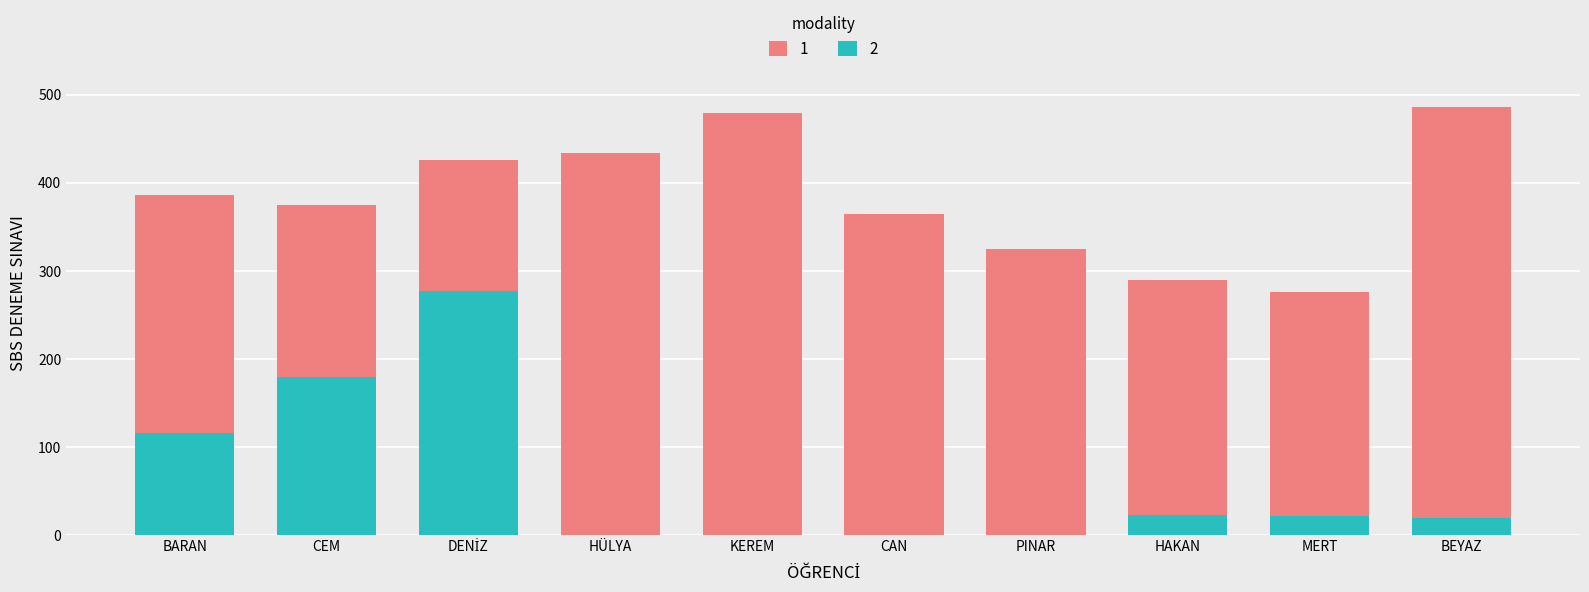

What is the total value across all series at HAKAN?

289.9